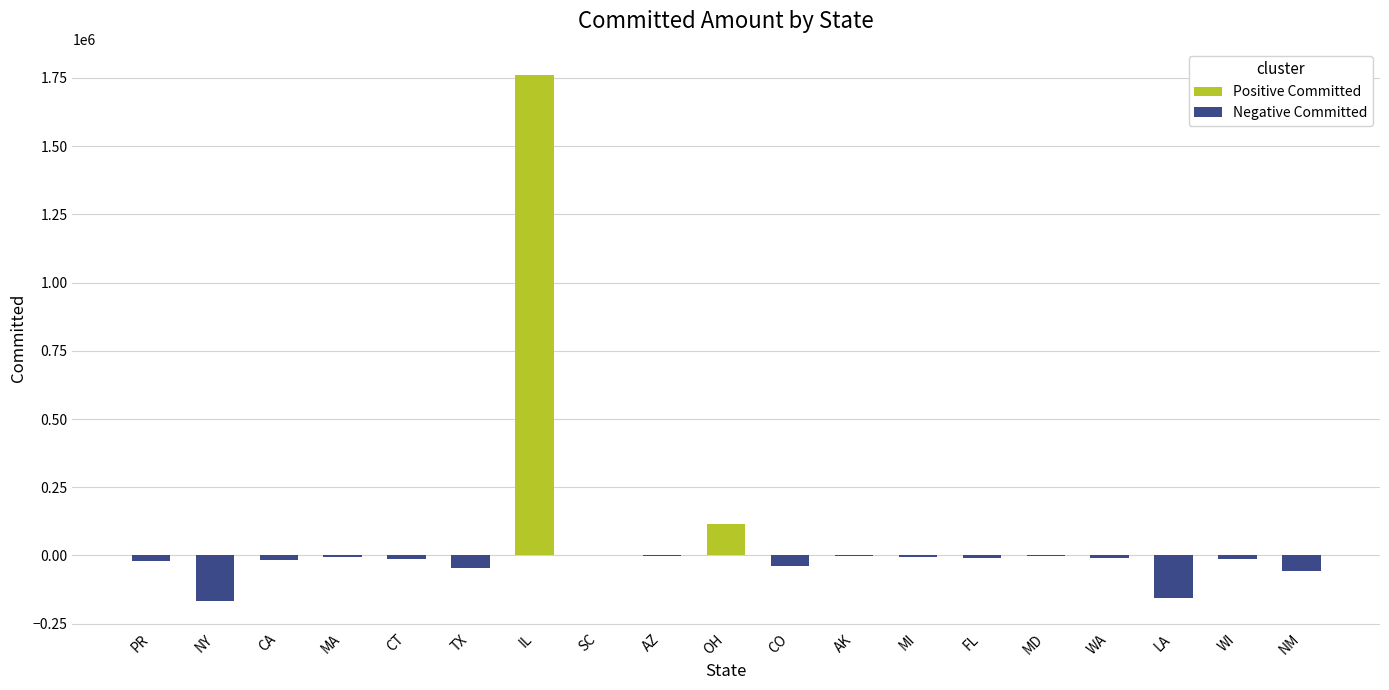

What are all the series names shown in the legend?

Positive Committed, Negative Committed